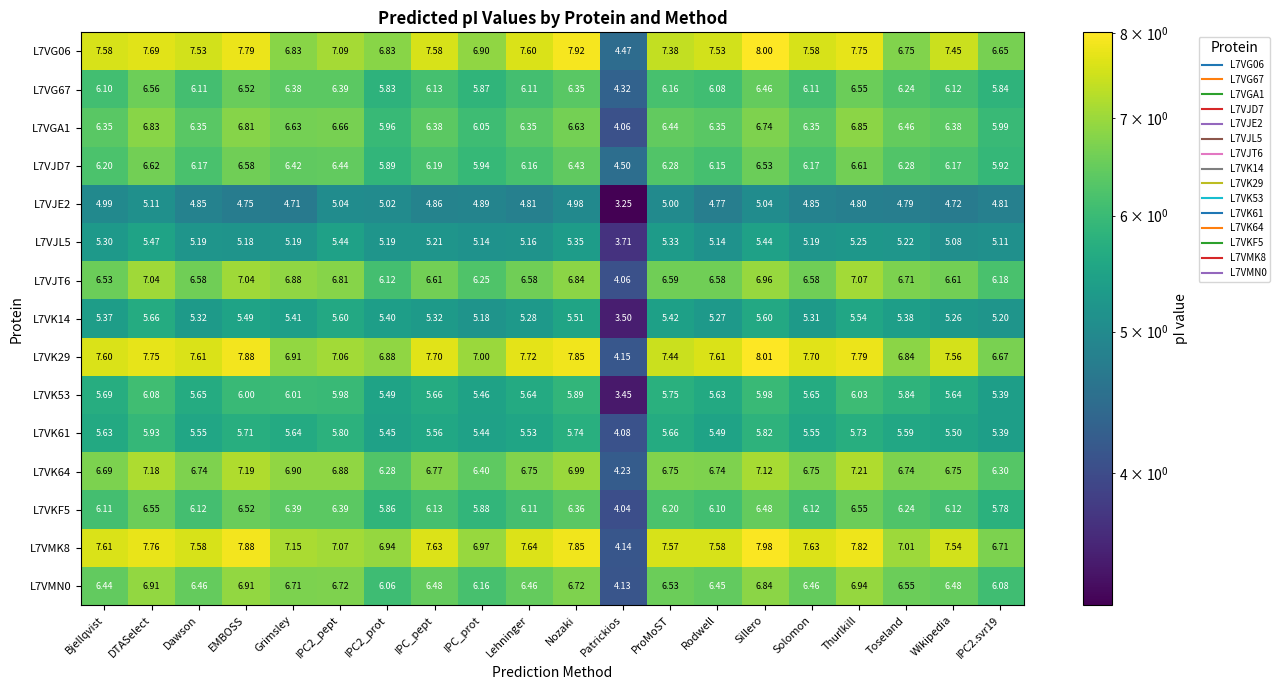

Which category has the lowest value across all series?

Patrickios